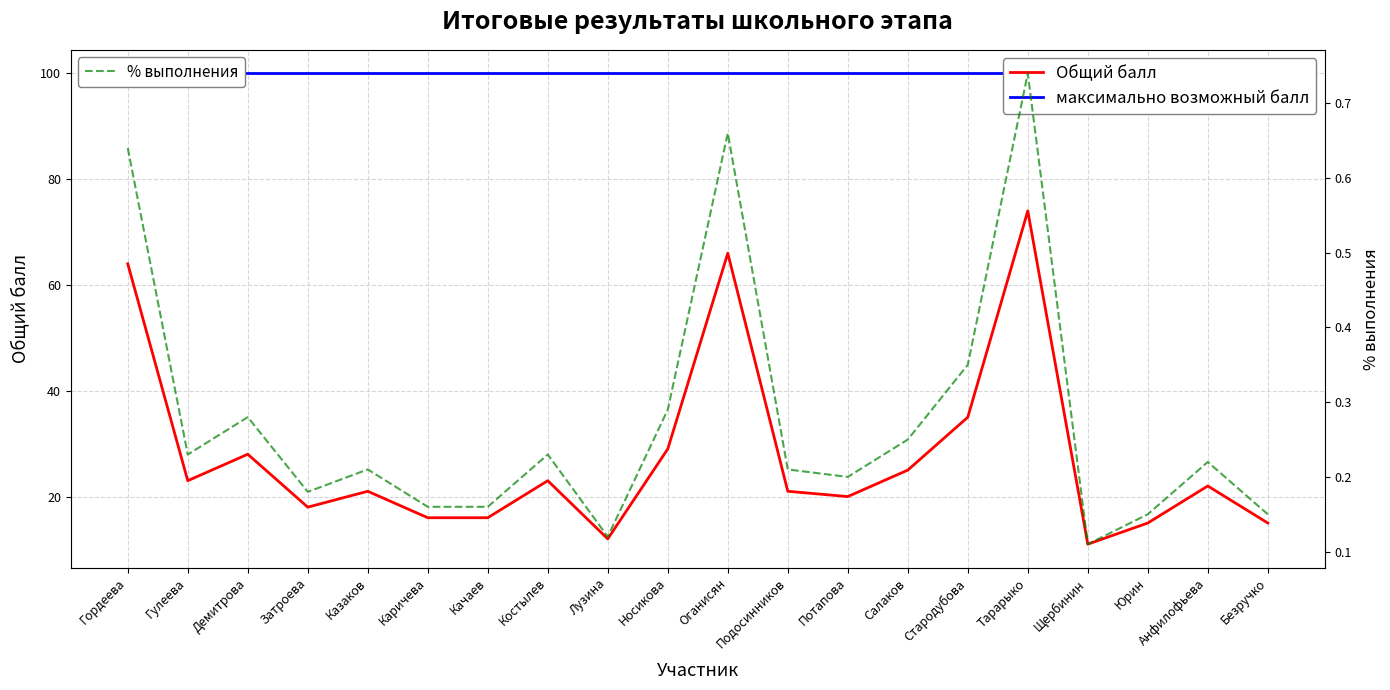

What is the difference between the highest and lowest values at Подосинников?

99.8